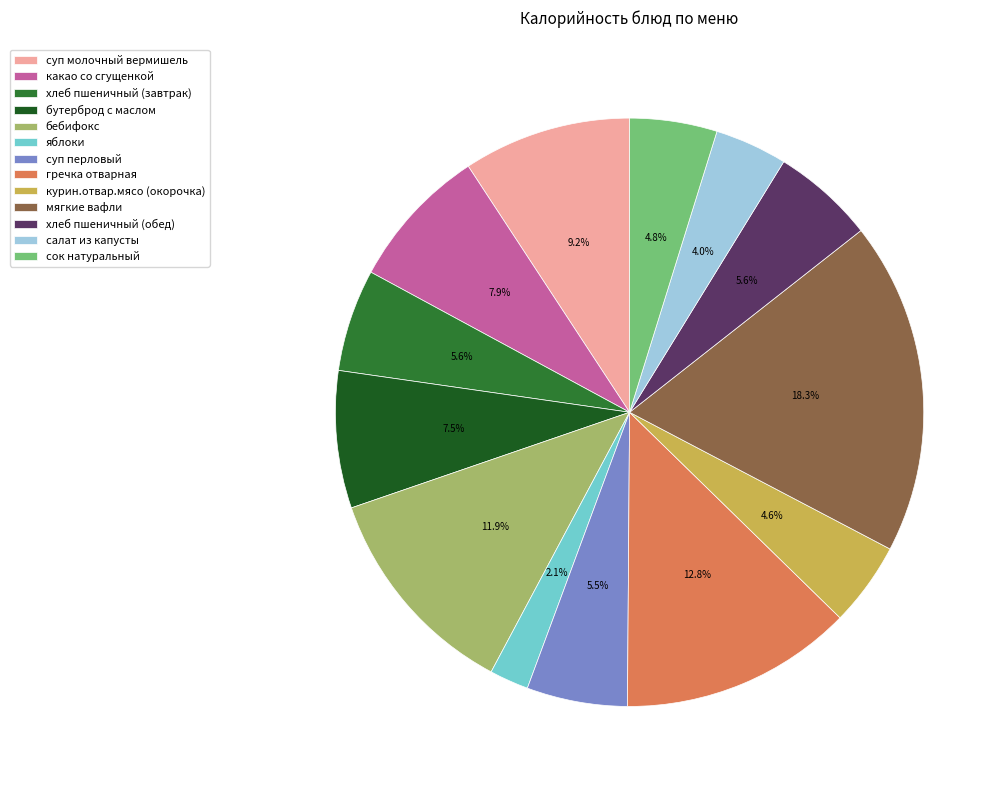

Approximately how many times larger is the value at хлеб пшеничный (завтрак) compared to мягкие вафли?

0.3